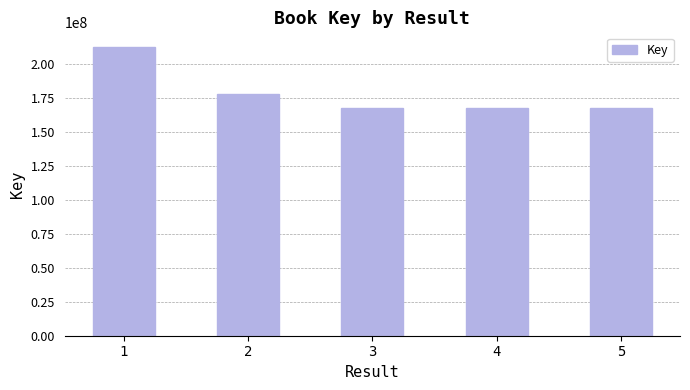

What is the difference between the maximum and second lowest values?

44904401